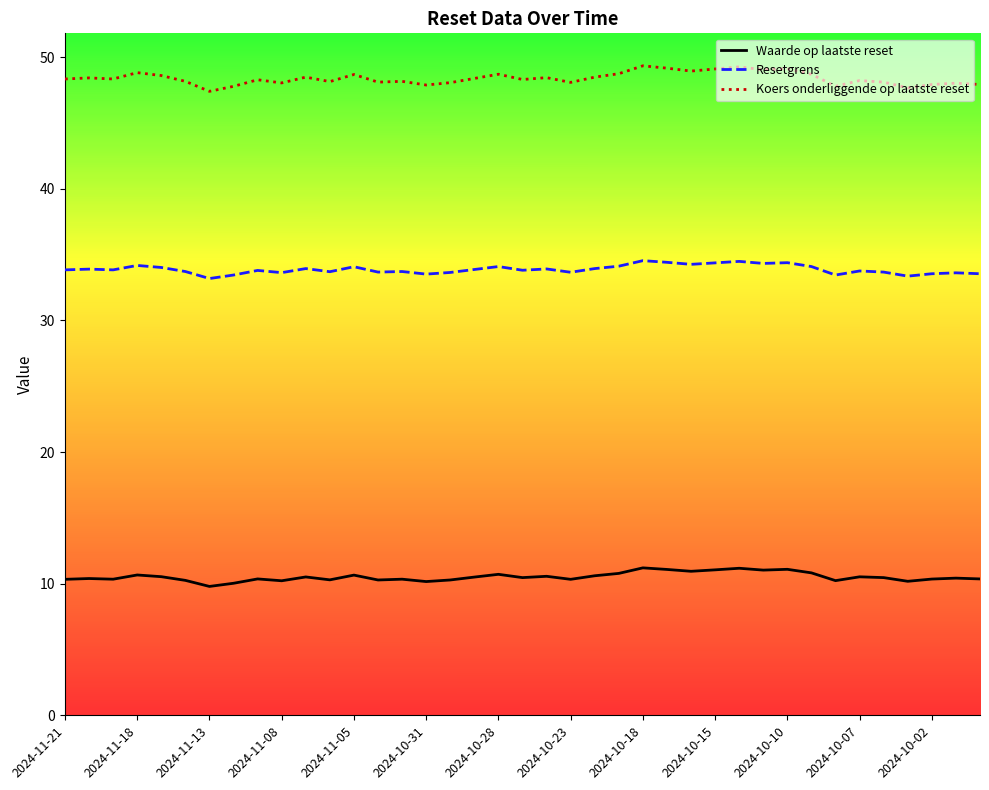

True or false: Waarde op laatste reset and Koers onderliggende op laatste reset cross at least once.

False